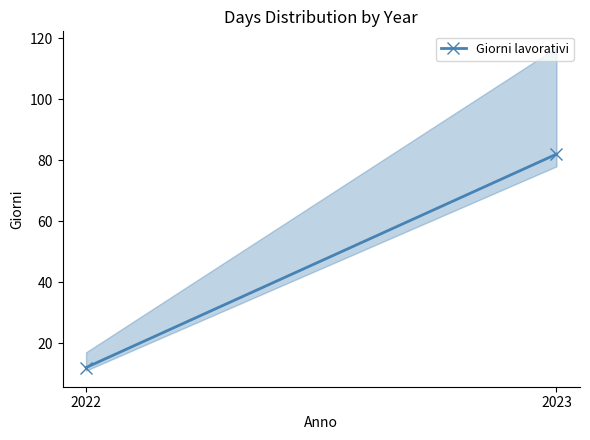

What is the smallest value displayed?

12